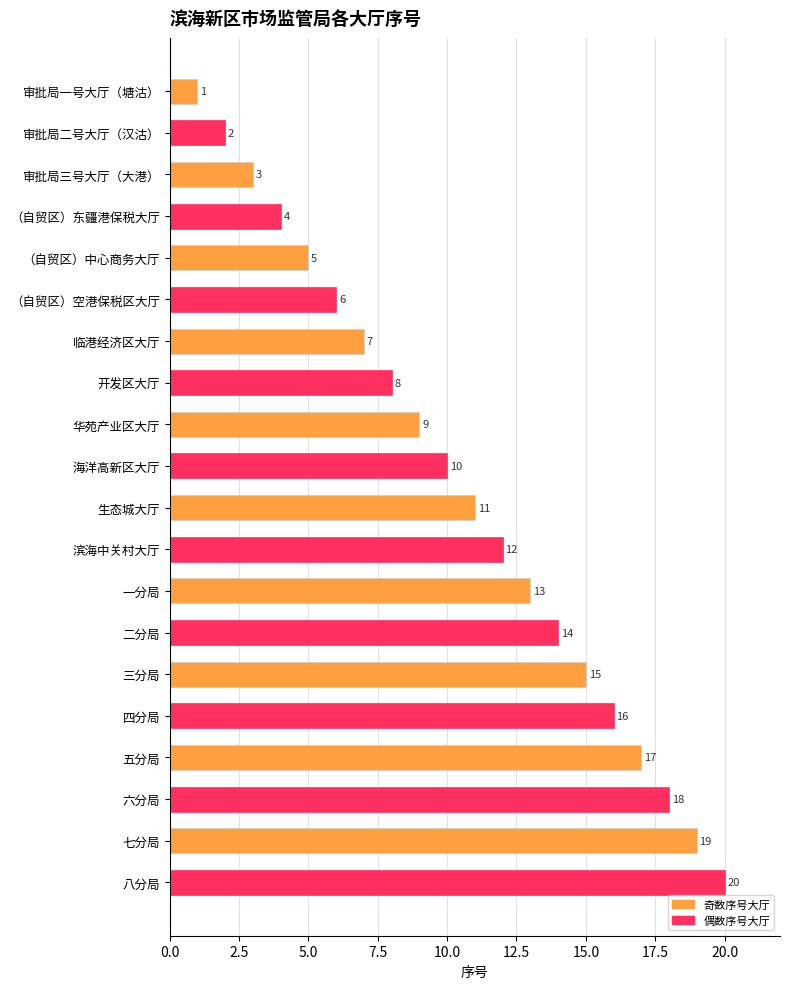

What is the difference between the second highest and second lowest values?

17